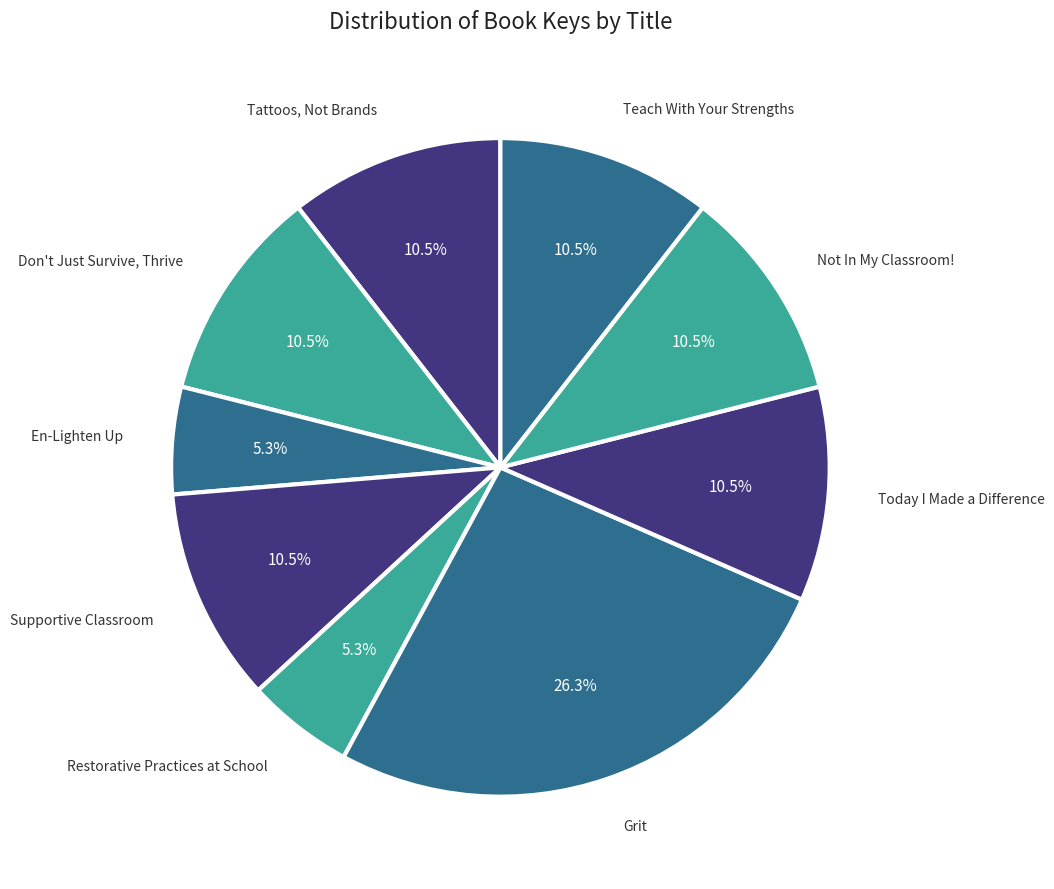

Is the sum of Supportive Classroom and Restorative Practices at School greater than half?

No